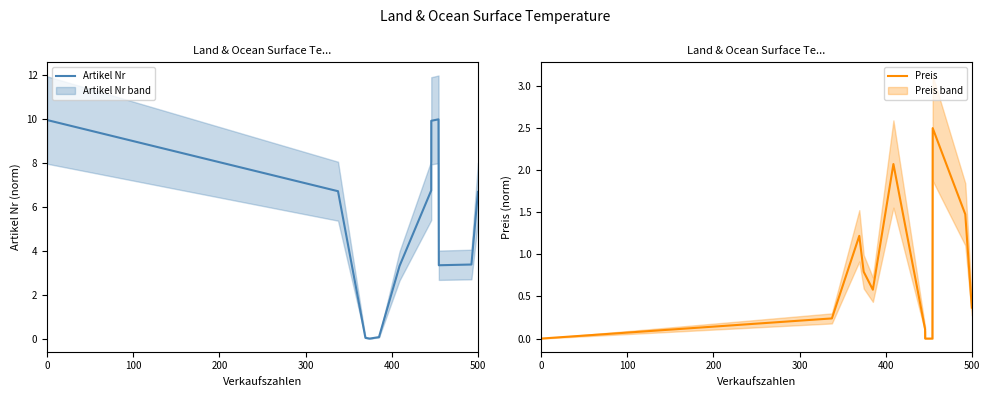

True or false: Artikel Nr has a value of 10.0 at 0.

True